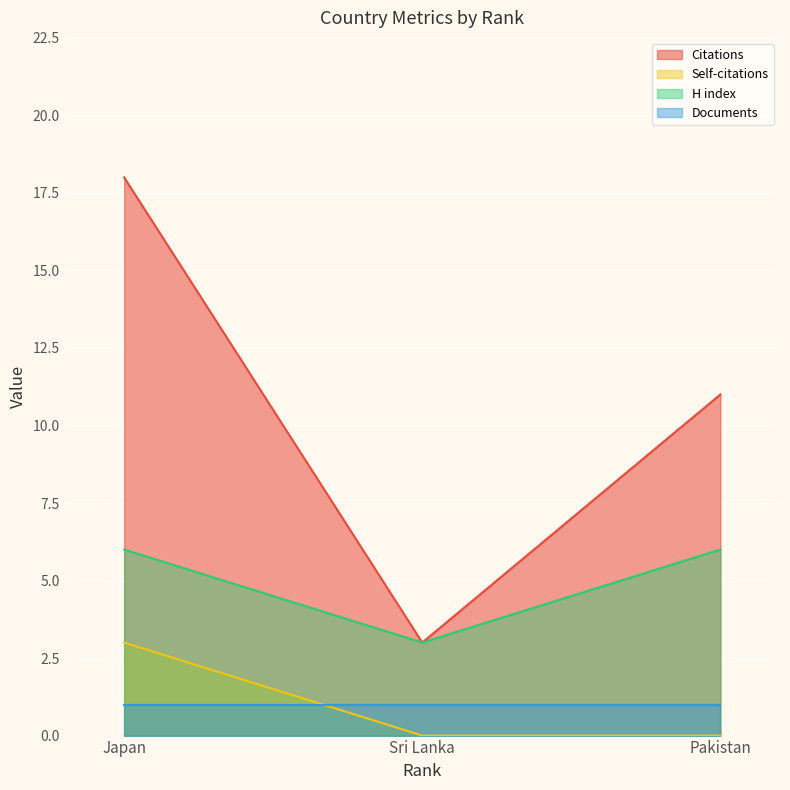

What is the value of the H index point at the 1st from the left?

6